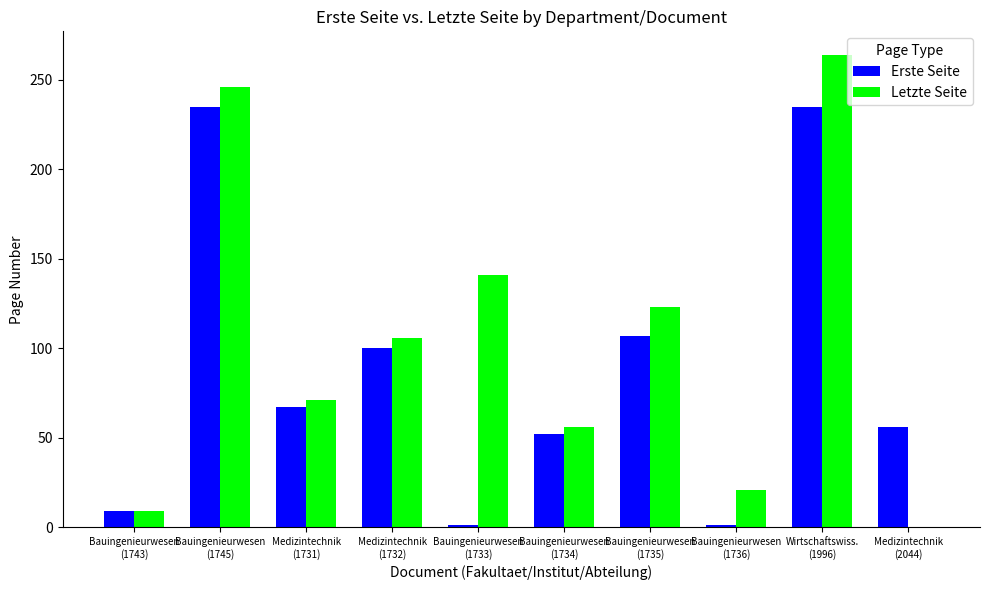

Which series has the largest total across all categories?

Letzte Seite